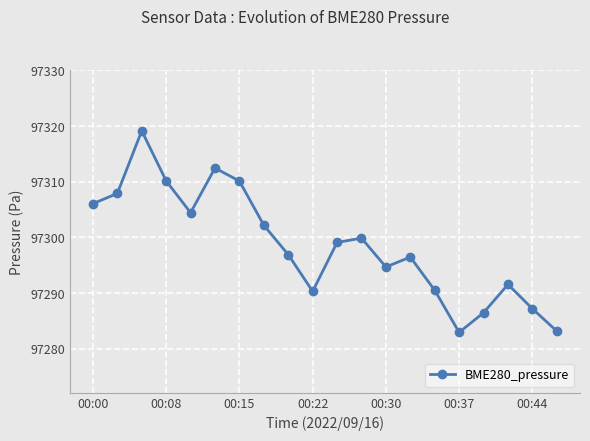

True or false: there are more than 1 points higher than both neighbors.

True